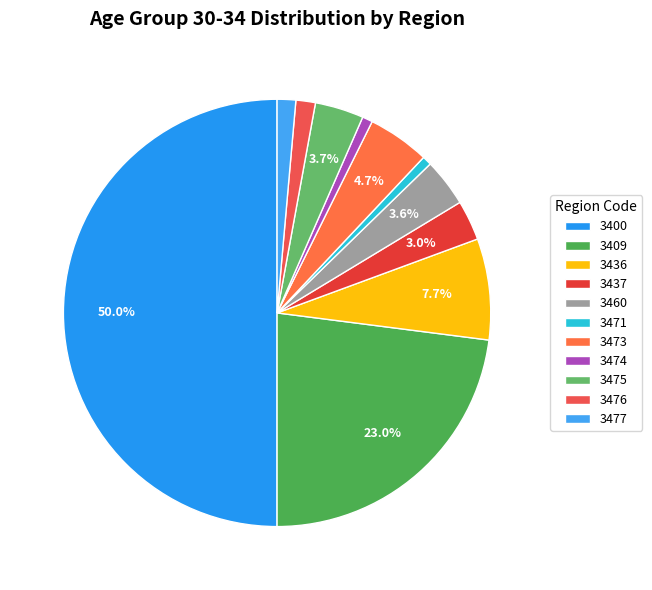

To the nearest percent, what is the combined percentage of 3474 and 3477?

2%